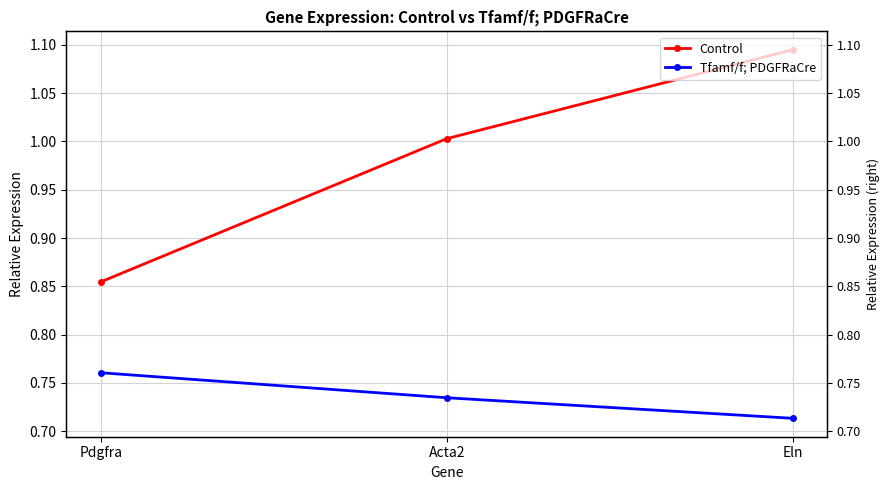

Which category has the lowest value in the Tfamf/f; PDGFRaCre series?

Eln